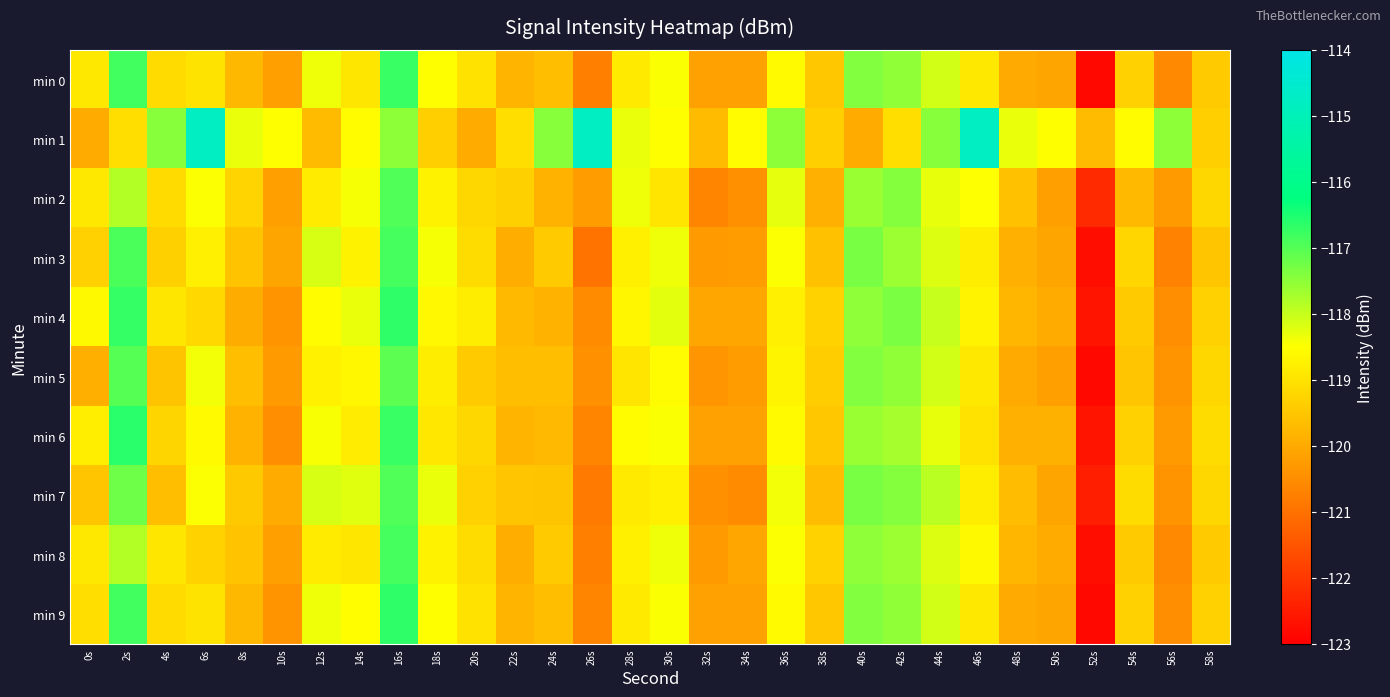

How many series are shown in this chart?

10